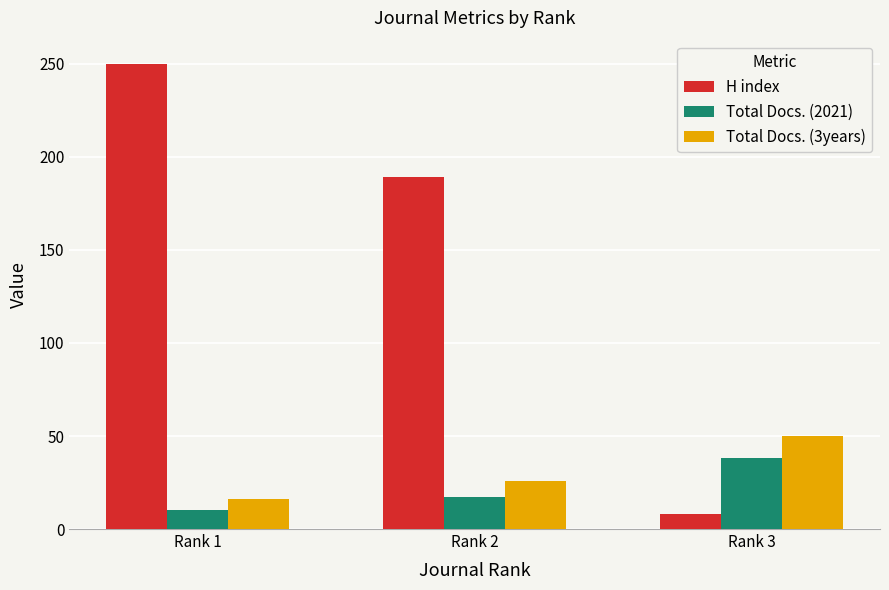

True or false: Total Docs. (3years) has a value of 50 at Rank 3.

True